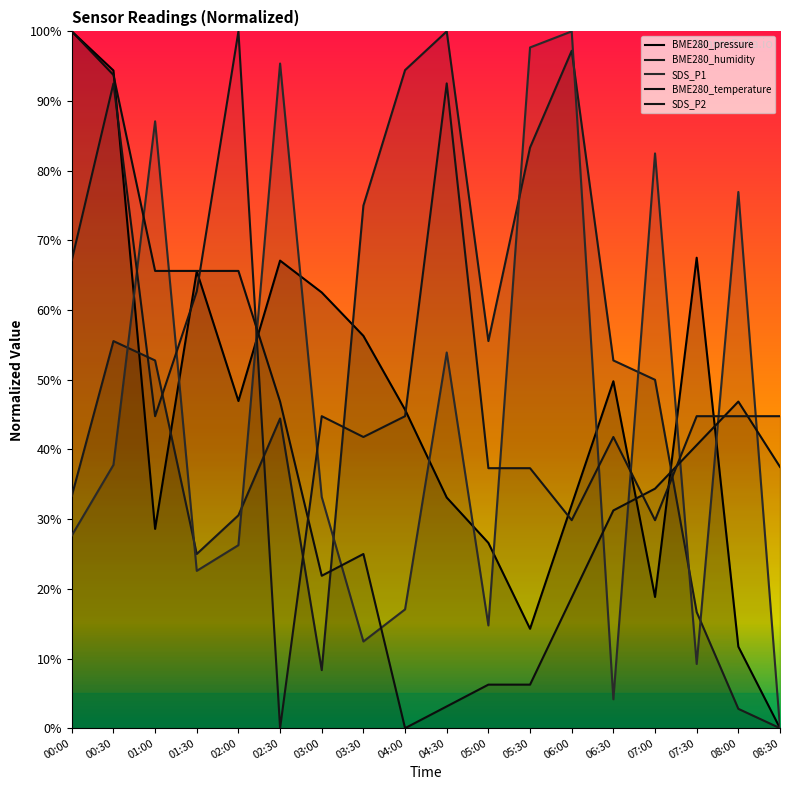

What position from the right is 07:30?

3